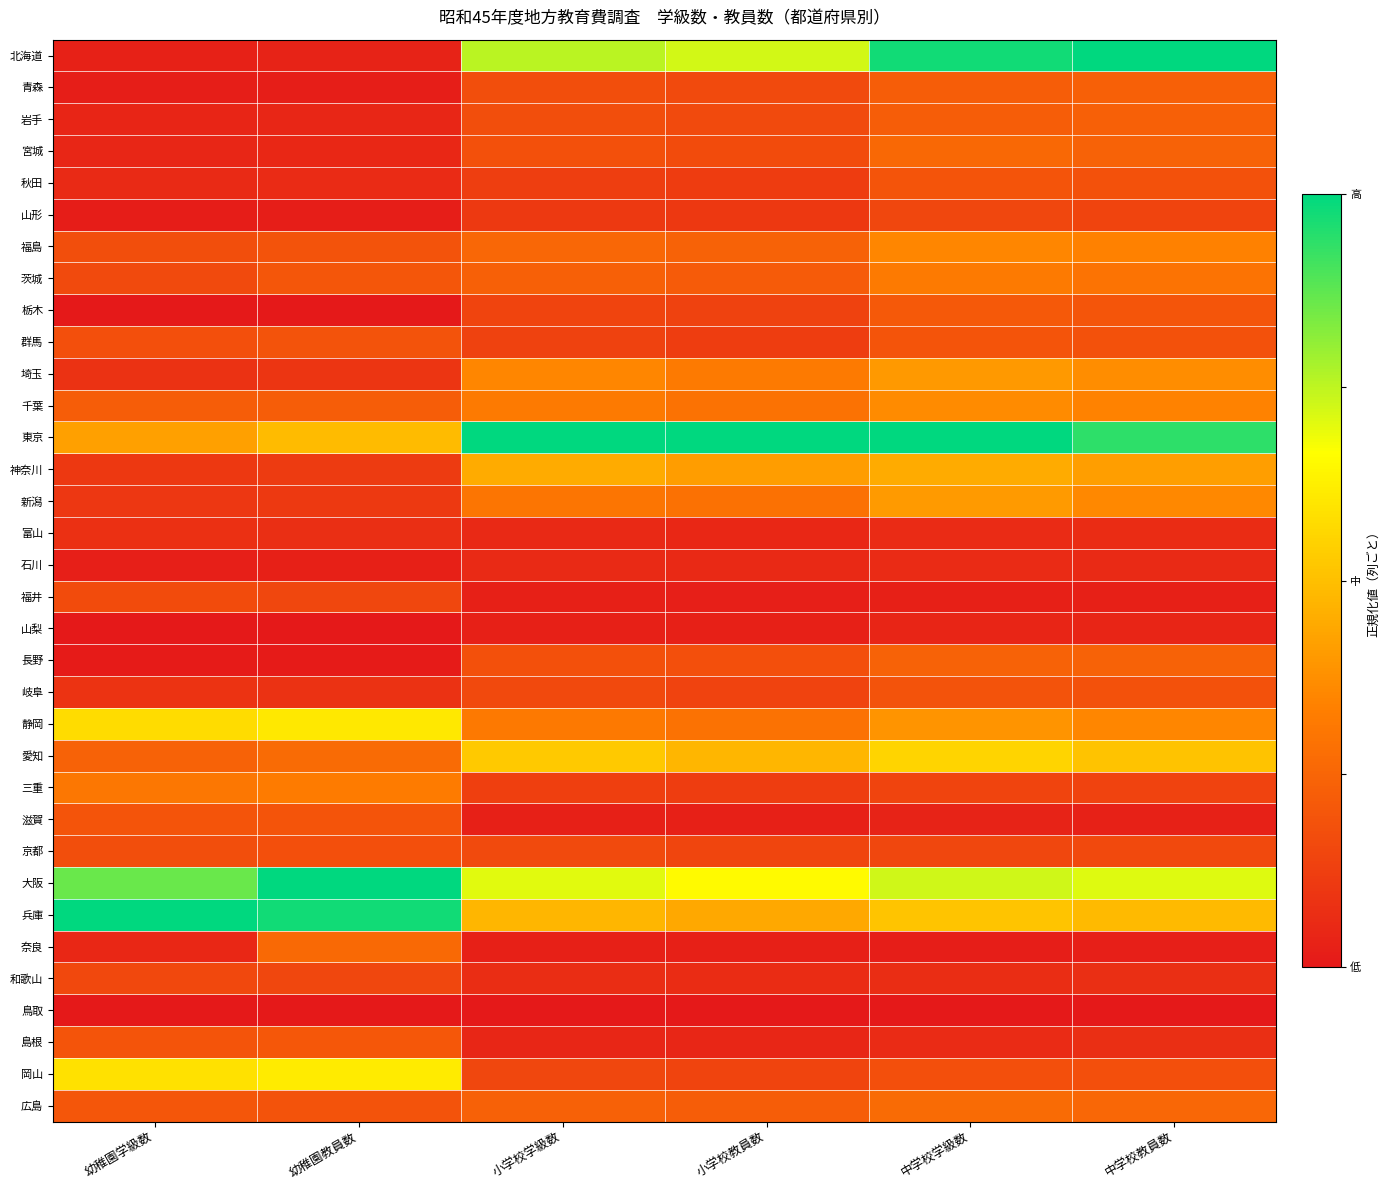

At how many categories does at least one series exceed 0?

6